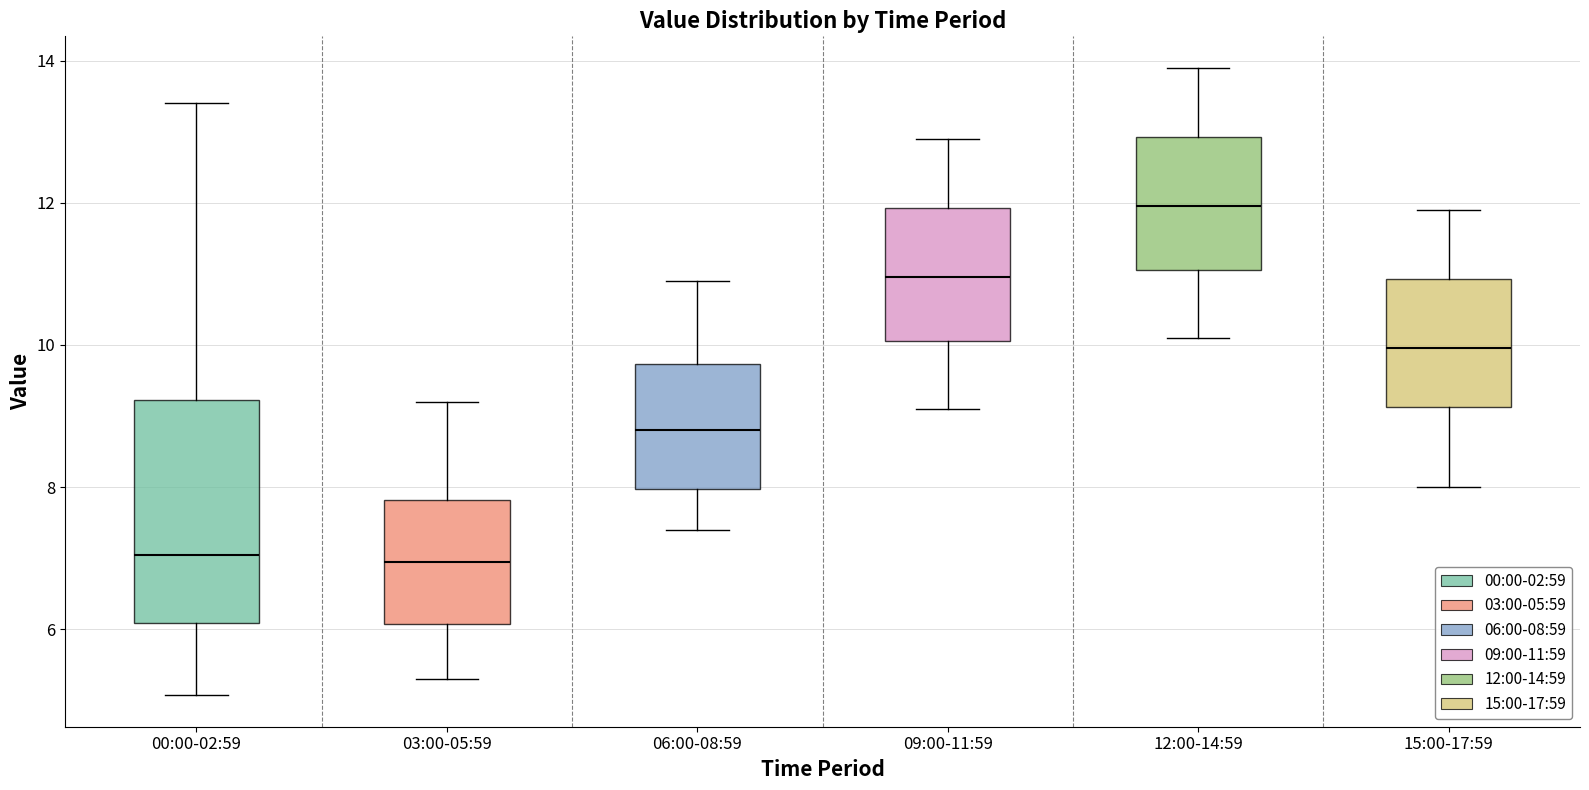

Reading left to right, transcribe this box plot: for each box, give where its median line is, the range the box spans, and where its two whiskers end, as read against the y-axis. The values are not printed on the chart, so give them approximately, as read against the axis.

00:00-02:59: median 7.0, box 6.0 to 9.2, whiskers 5.0 to 13.4
03:00-05:59: median 7.0, box 6.0 to 7.8, whiskers 5.4 to 9.2
06:00-08:59: median 8.8, box 8.0 to 9.8, whiskers 7.4 to 11.0
09:00-11:59: median 11.0, box 10.0 to 12.0, whiskers 9.2 to 13.0
12:00-14:59: median 12.0, box 11.0 to 13.0, whiskers 10.2 to 14.0
15:00-17:59: median 10.0, box 9.2 to 11.0, whiskers 8.0 to 12.0